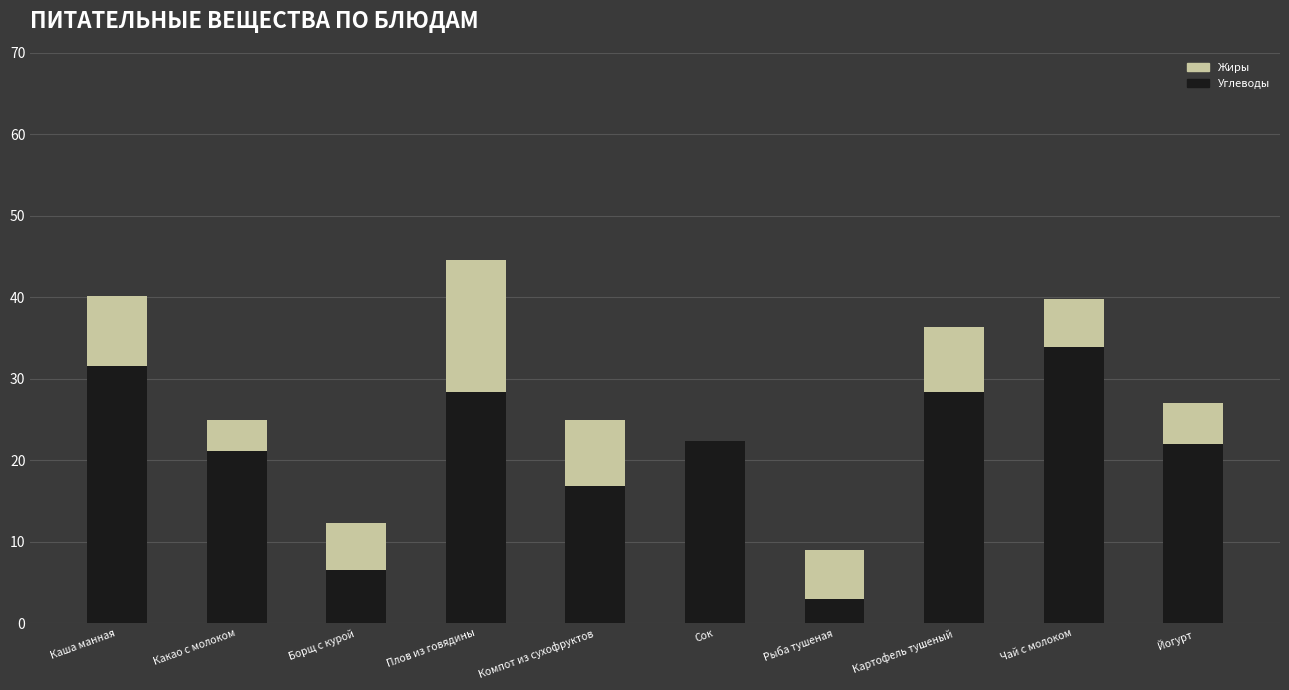

Are the bars horizontal?

No